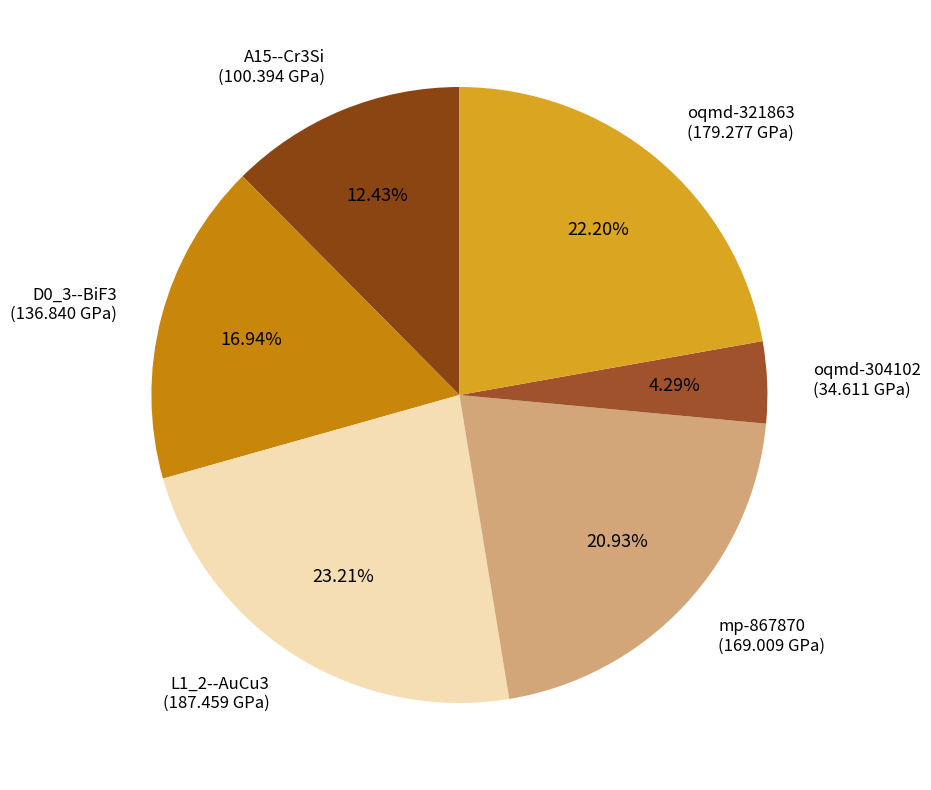

Rank the categories by value from lowest to highest.

oqmd-304102, A15--Cr3Si, D0_3--BiF3, mp-867870, oqmd-321863, L1_2--AuCu3